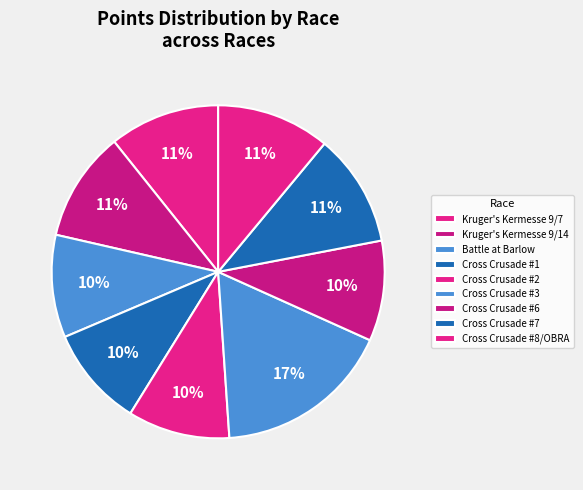

How many segments does this pie chart have?

9